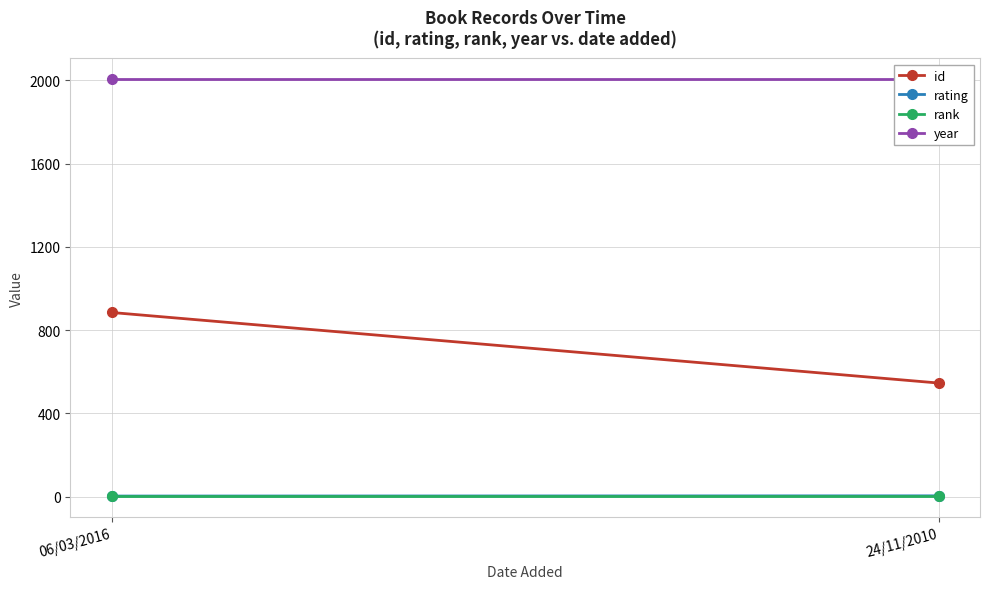

True or false: year has a value of 2006 at 24/11/2010.

True